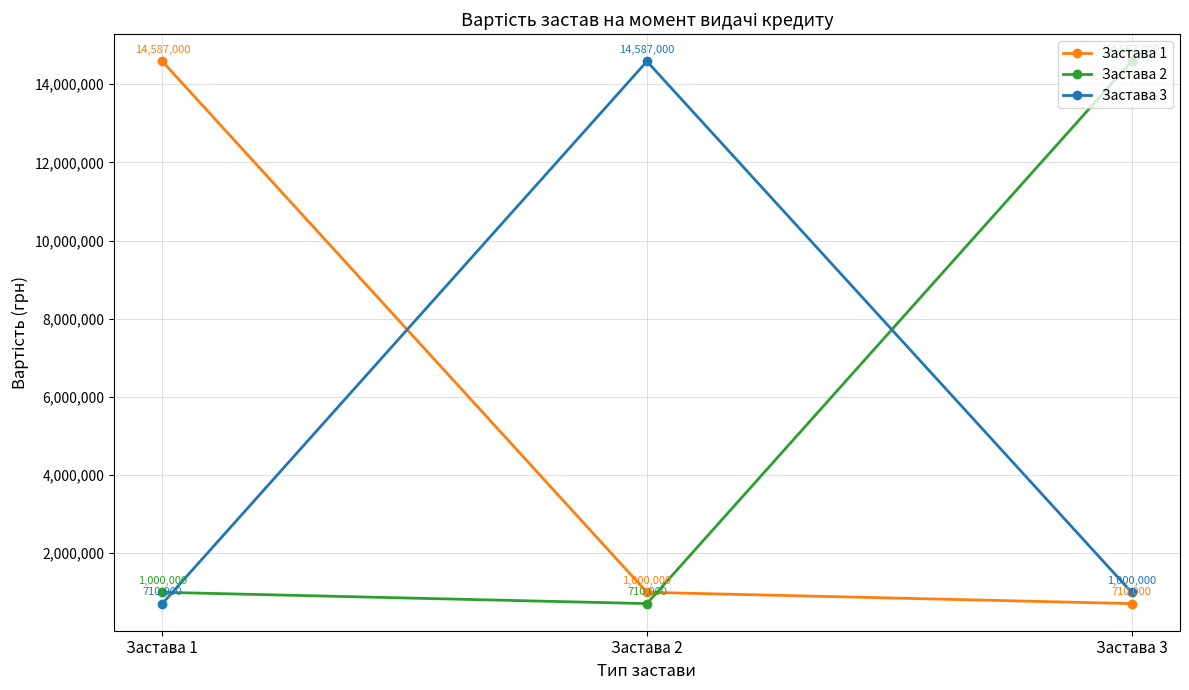

How many lines are shown in the chart?

3